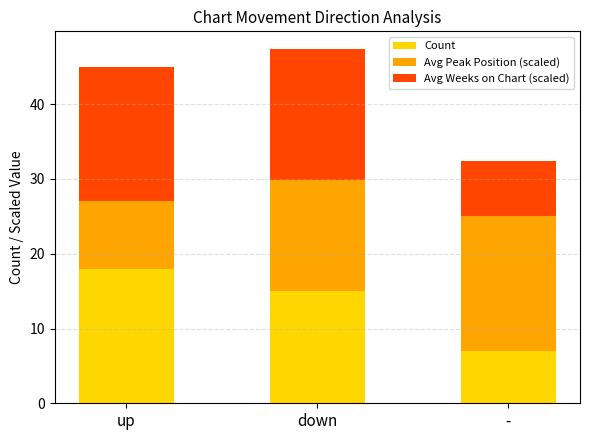

True or false: Count has a value of 22.6 at down.

False